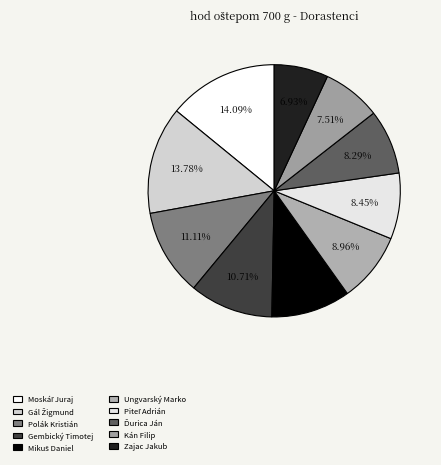

Which has a higher value, Gembický Timotej or Zajac Jakub?

Gembický Timotej